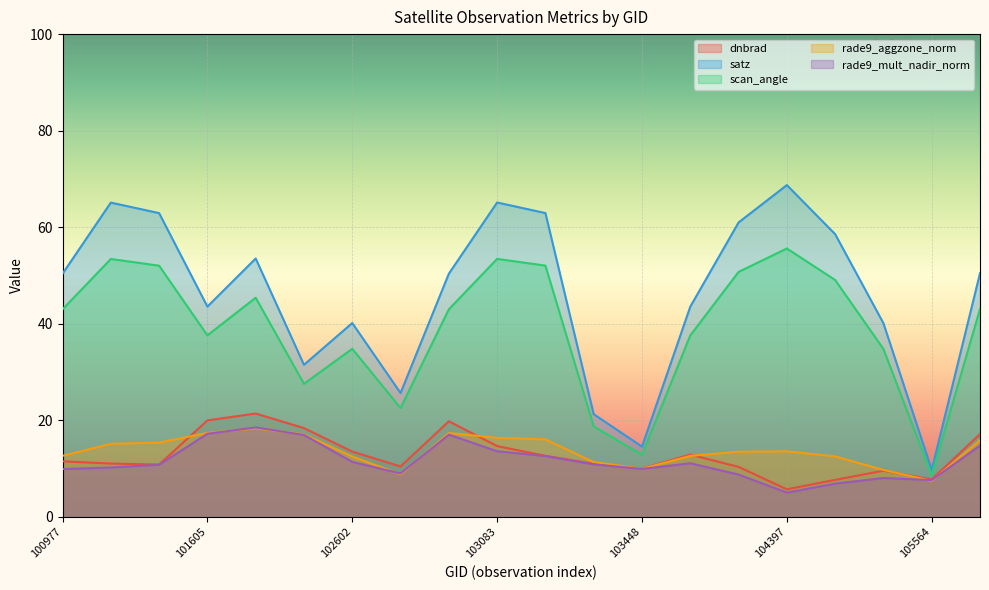

True or false: rade9_mult_nadir_norm and satz cross at least once.

False